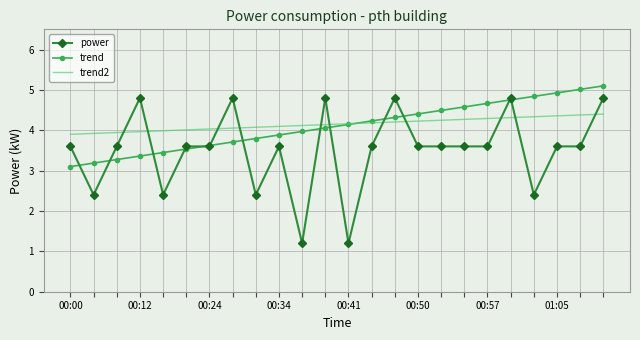

Which series has the widest spread of values?

power